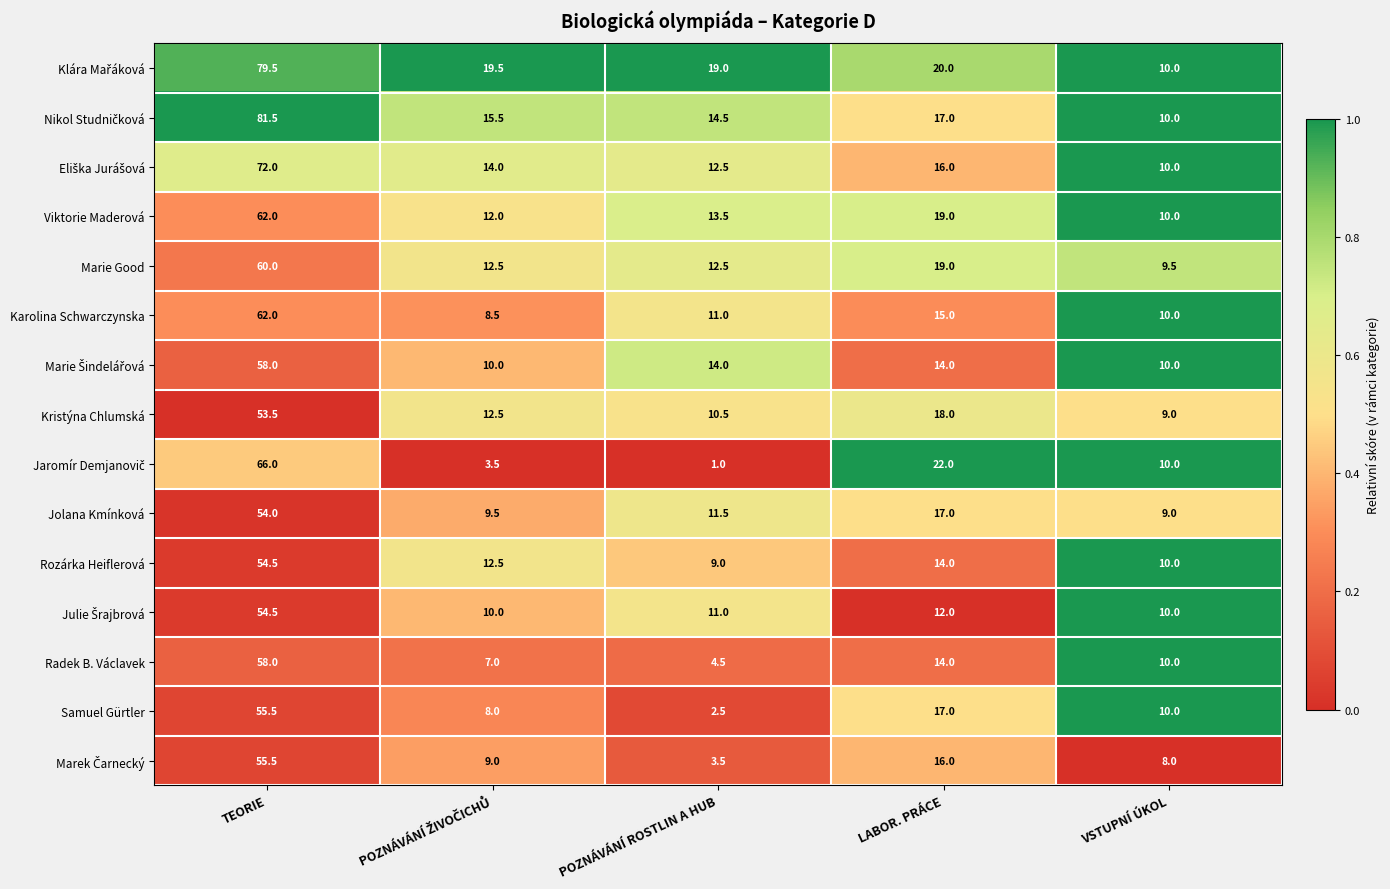

True or false: Marie Good has a value of 15.9 at VSTUPNÍ ÚKOL.

False